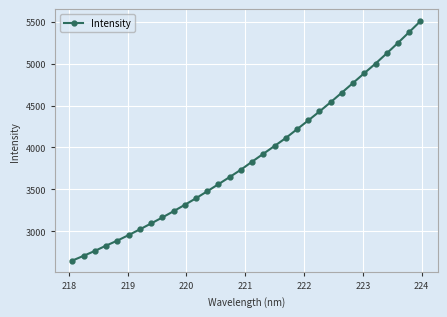

Reading left to right, list all the values displayed in this chart.

2652.7	2709.4	2767.6	2830.9	2890.3	2956.1	3024.2	3094.5	3165.7	3240.3	3316.2	3395.3	3478.1	3562.7	3647.8	3735.2	3831.2	3925.1	4018.2	4112.9	4217.7	4321.9	4429.1	4539.9	4654.4	4769.6	4886.0	5000.2	5122.0	5246.7	5375.1	5505.3